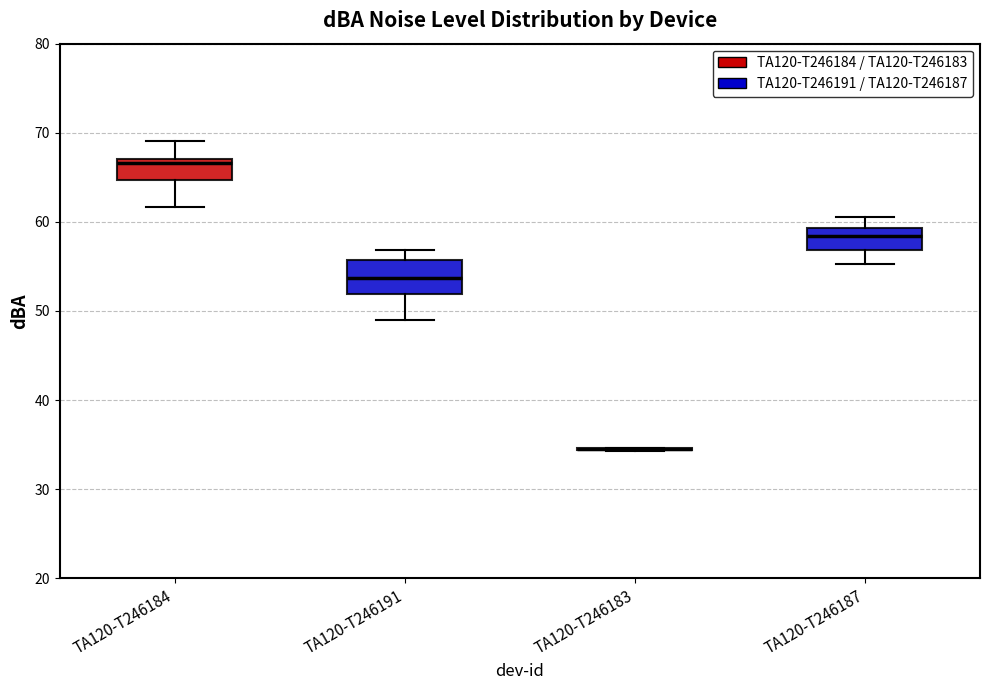

Reading left to right, transcribe this box plot: for each box, give where its median line is, the range the box spans, and where its two whiskers end, as read against the y-axis. The values are not printed on the chart, so give them approximately, as read against the axis.

TA120-T246184: median 67 (just below the box's upper edge), box 65 to 67, whiskers 62 to 69
TA120-T246191: median 54, box 52 to 56, whiskers 49 to 57
TA120-T246183: box collapsed to a line at 35, whiskers 34 to 35
TA120-T246187: median 58, box 57 to 59, whiskers 55 to 61